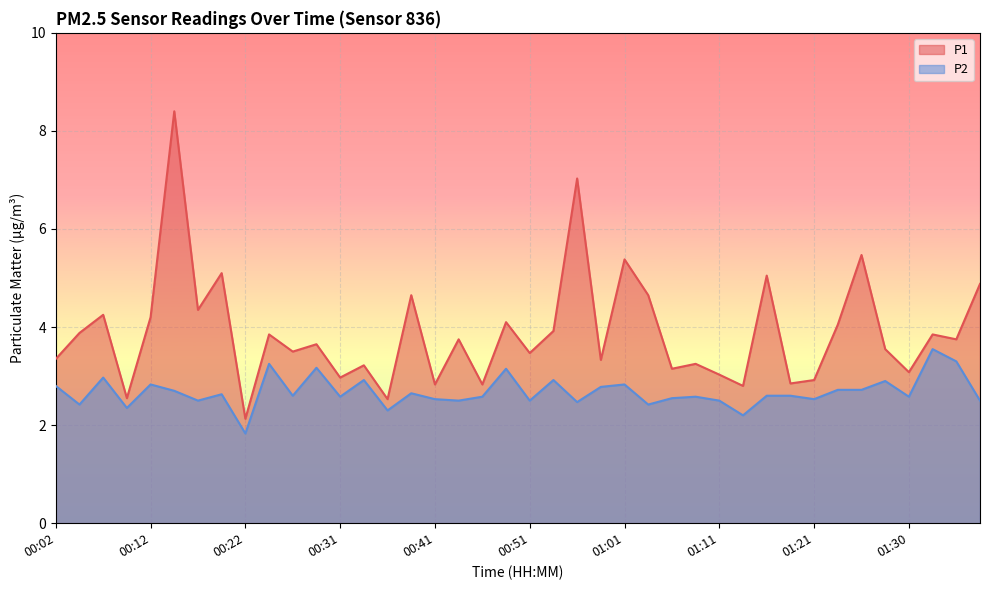

At which label does P2 first exceed 2?

00:02